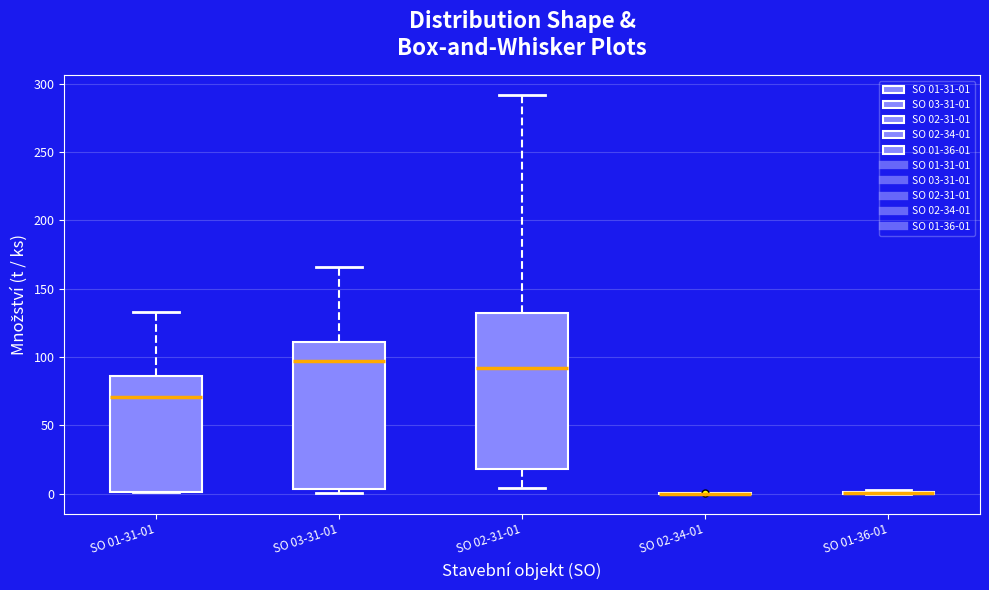

Comparing the boxes themselves (not the whiskers), which one is the tallest?

SO 02-31-01